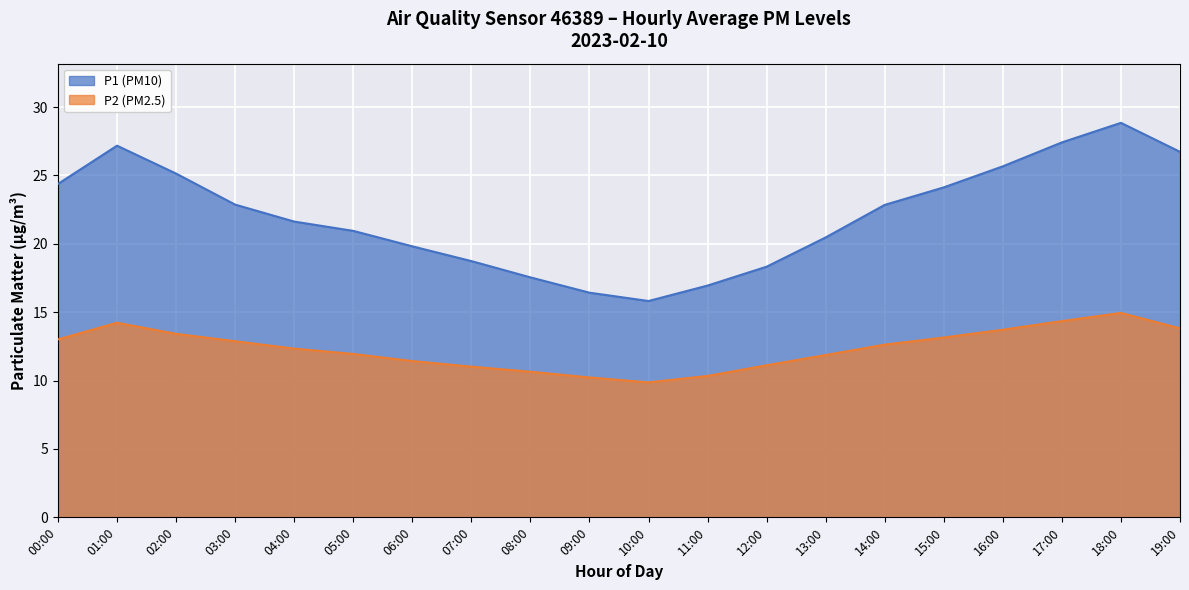

What is the spread (max minus min) of values at 03:00?

10.0